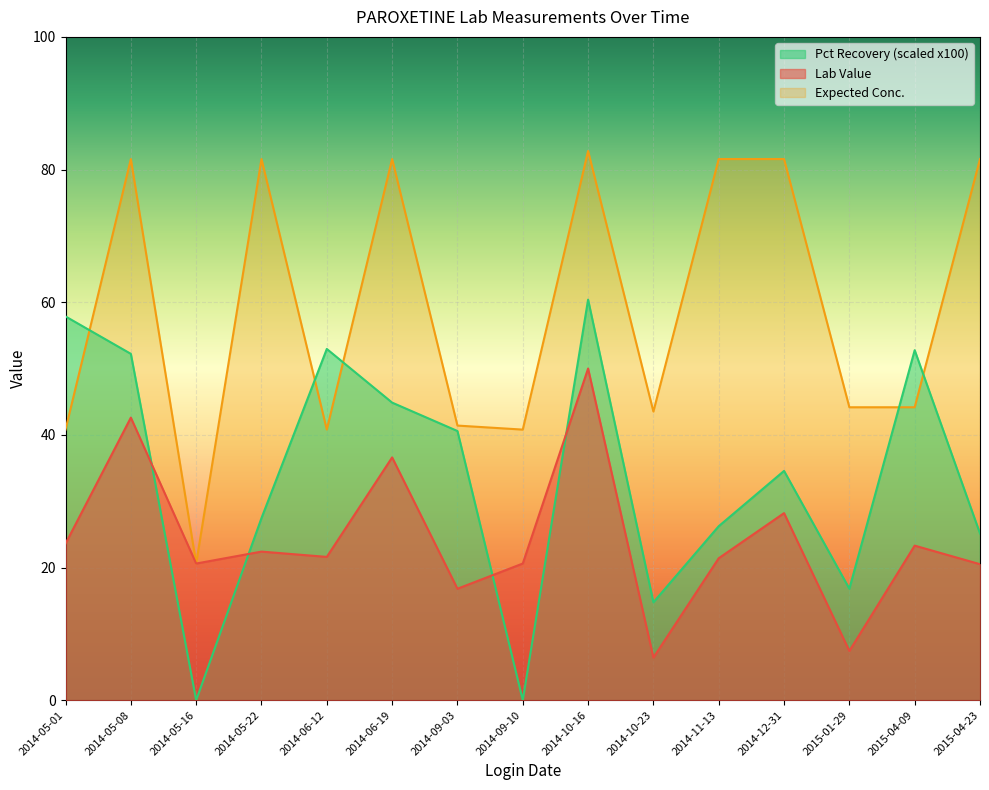

Where do Pct Recovery (scaled x100) and Lab Value first cross each other?

2014-05-08 and 2014-05-16